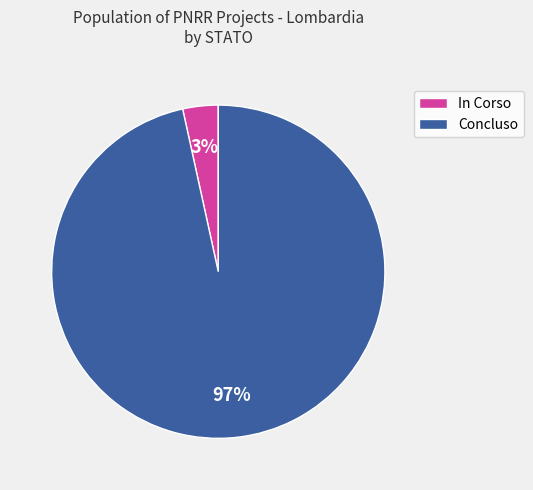

Is it true that Concluso is 97% of the pie?

True